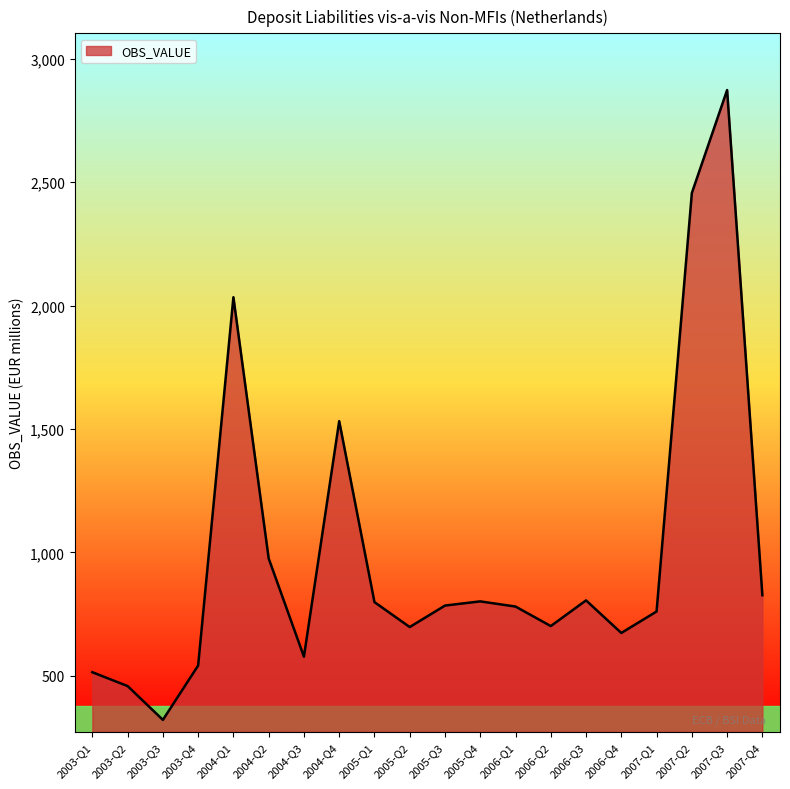

How many lines are shown in the chart?

1